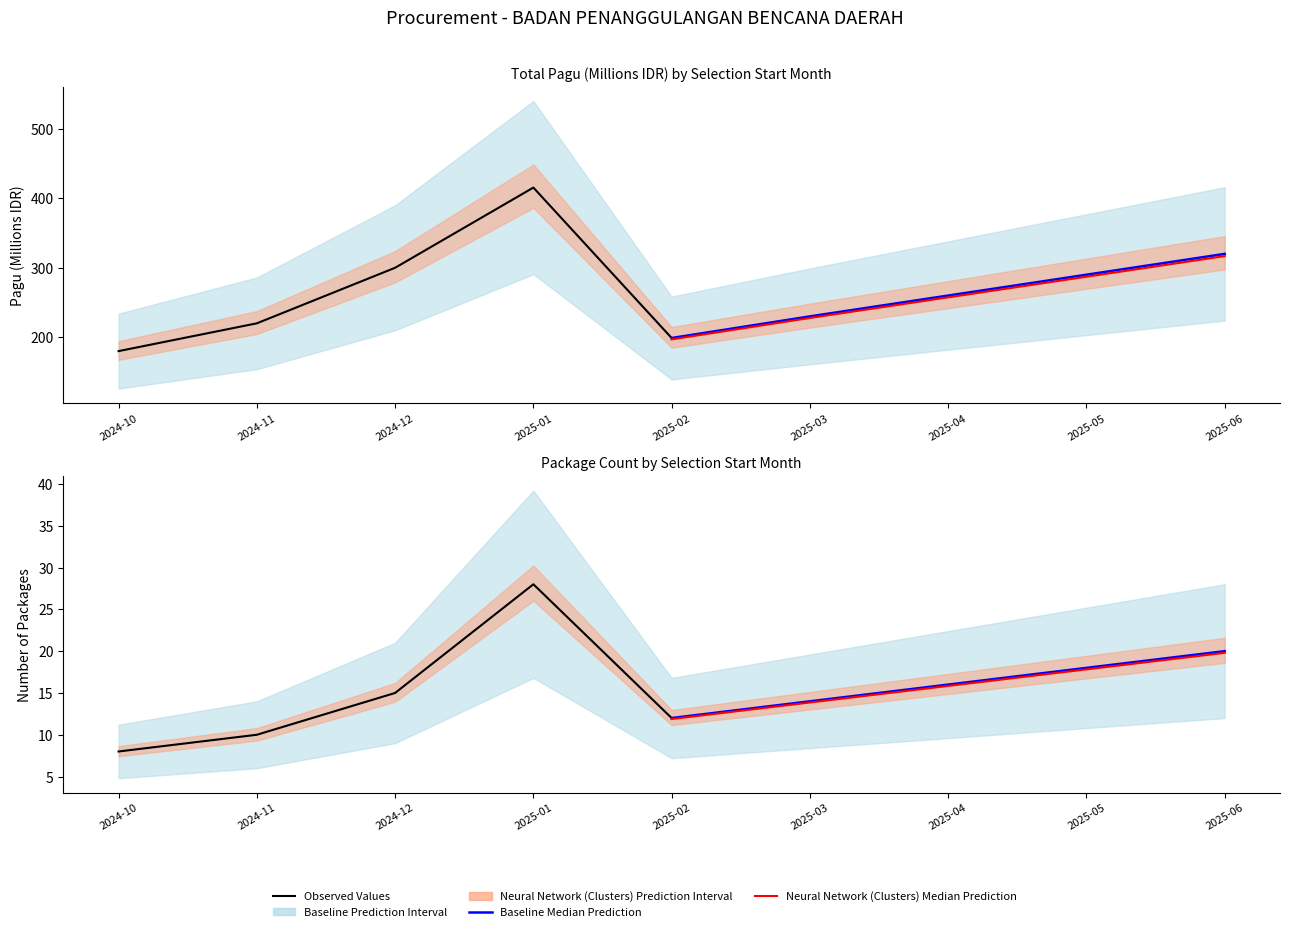

After their last crossing, which series has the higher values: Neural Network (Clusters) Median Prediction or Observed Values?

Neural Network (Clusters) Median Prediction